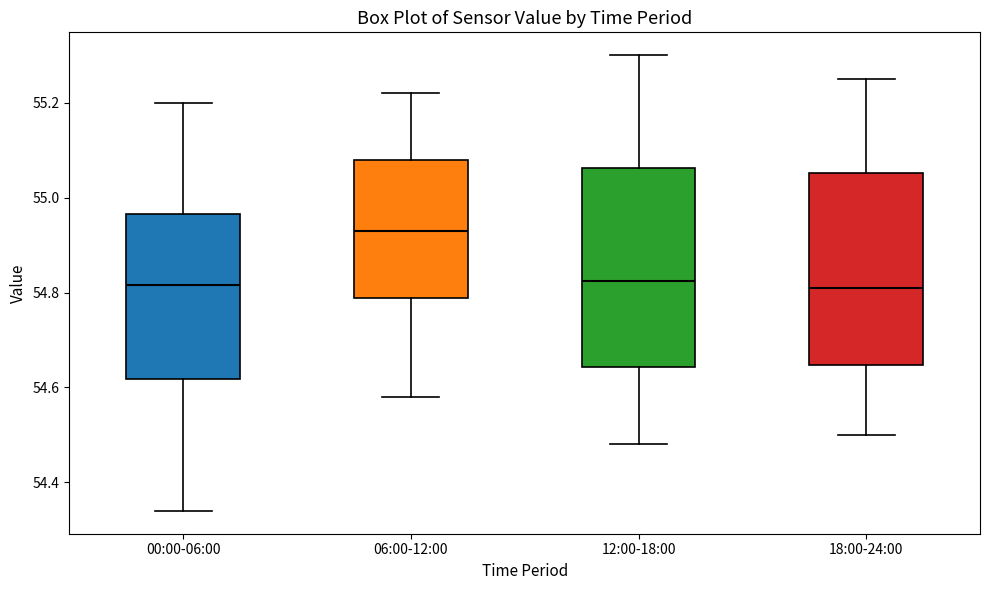

Where does the median line of the box for 00:00-06:00 sit on the y-axis? The values are not printed on the chart, so give them approximately, as read against the axis.

54.82